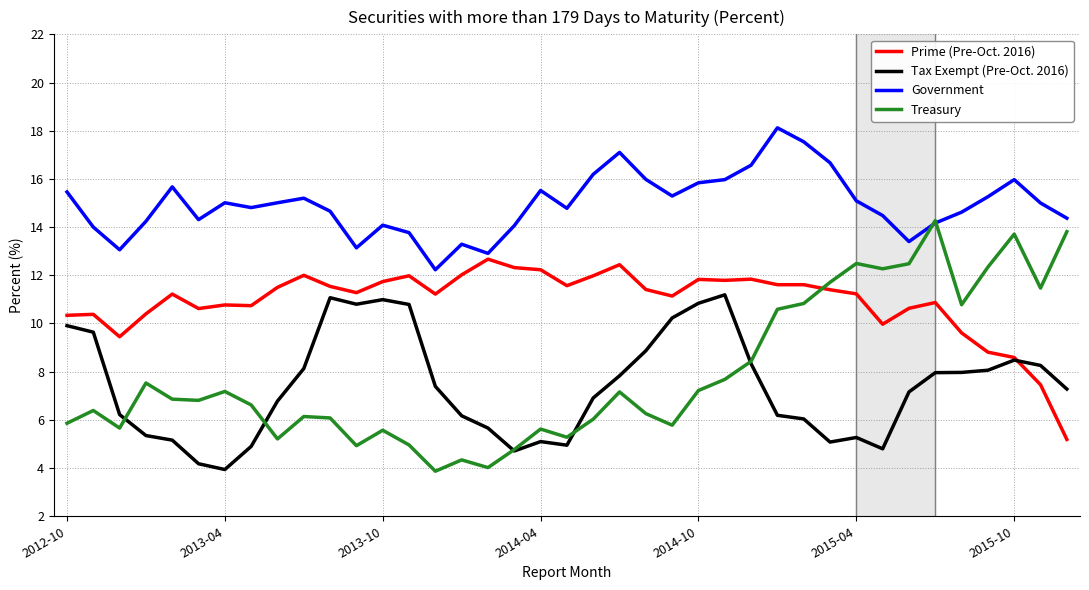

Which series has the largest total across all categories?

Government